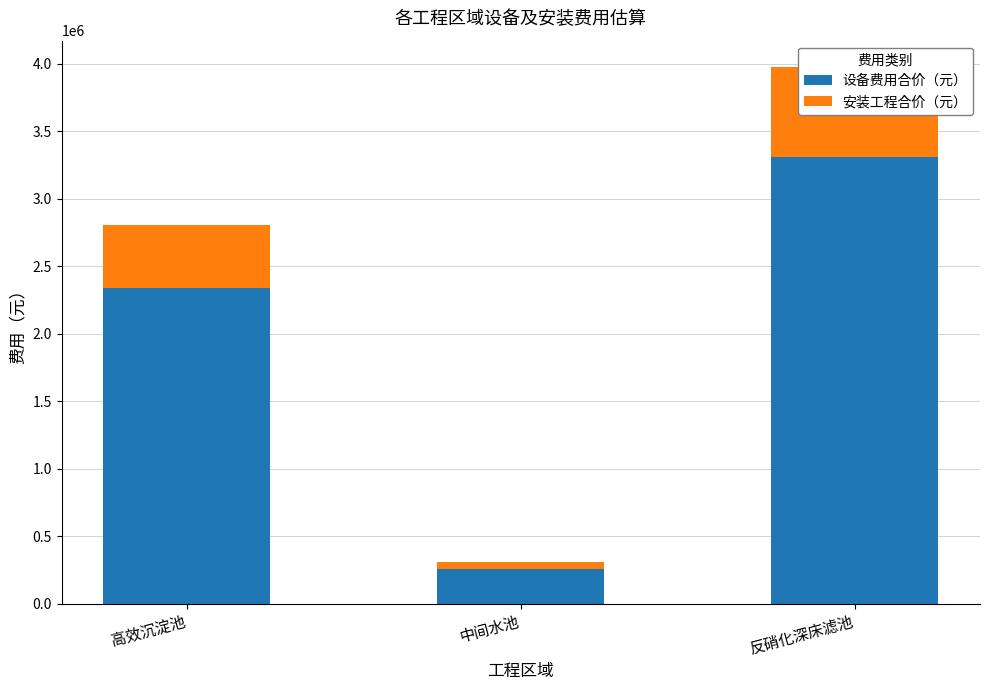

How many 安装工程合价（元） values are between 51000 and 661800?

3